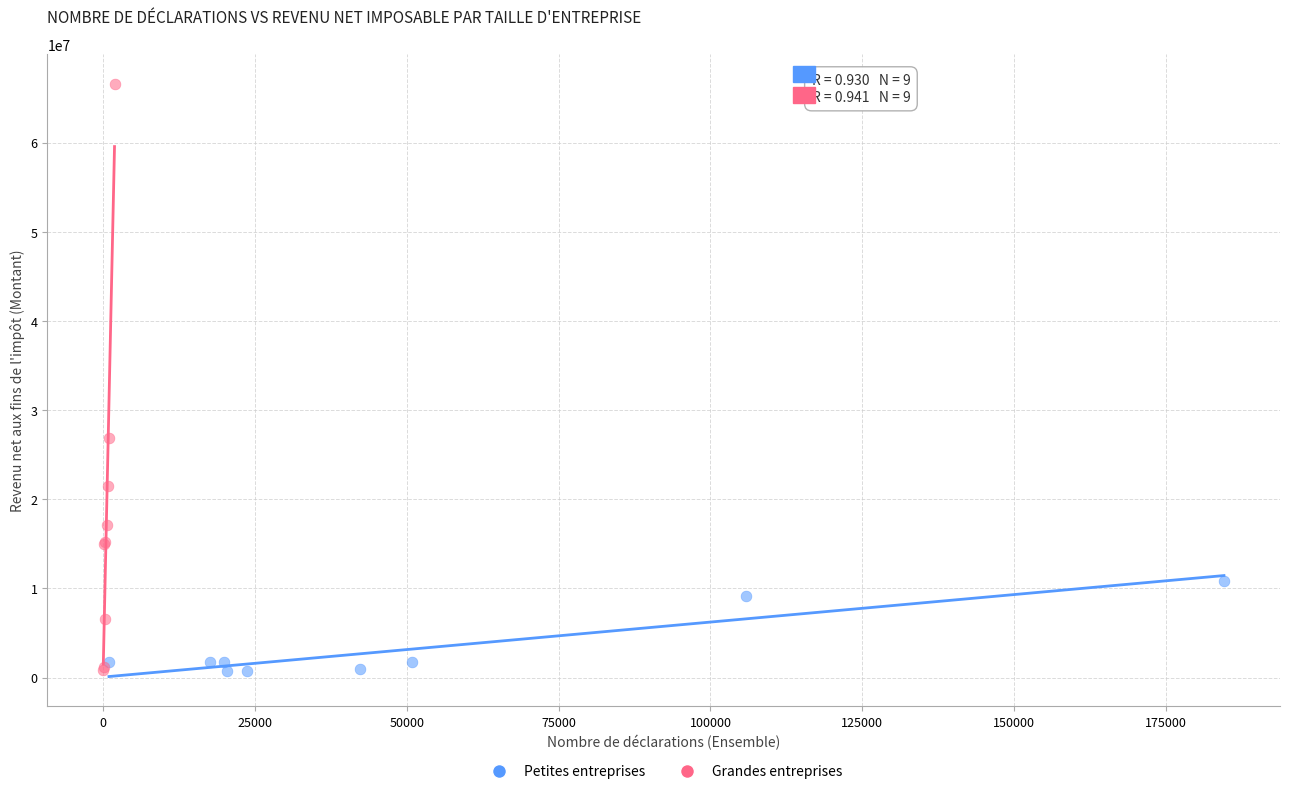

What are all the series names shown in the legend?

Petites entreprises, Grandes entreprises